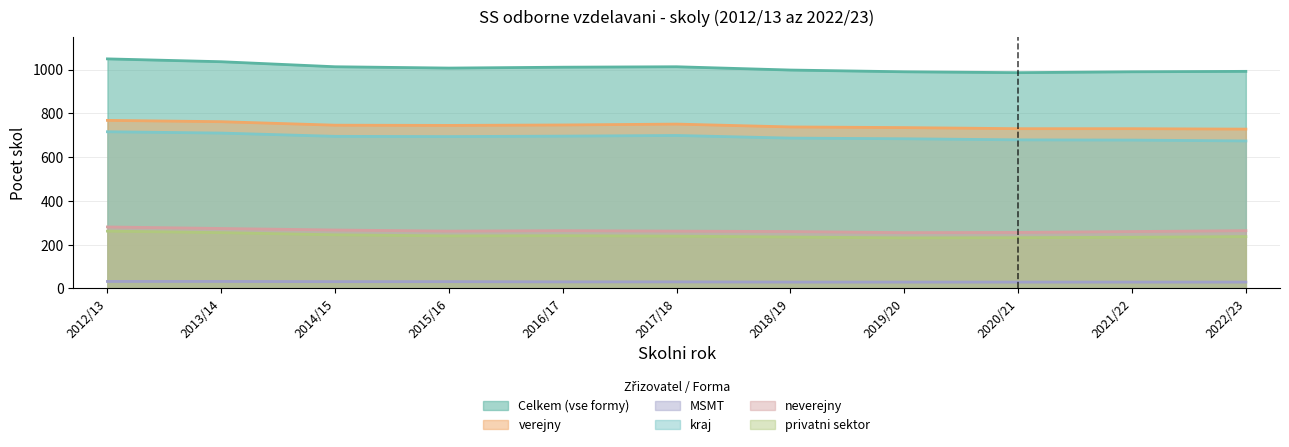

How many lines are shown in the chart?

6